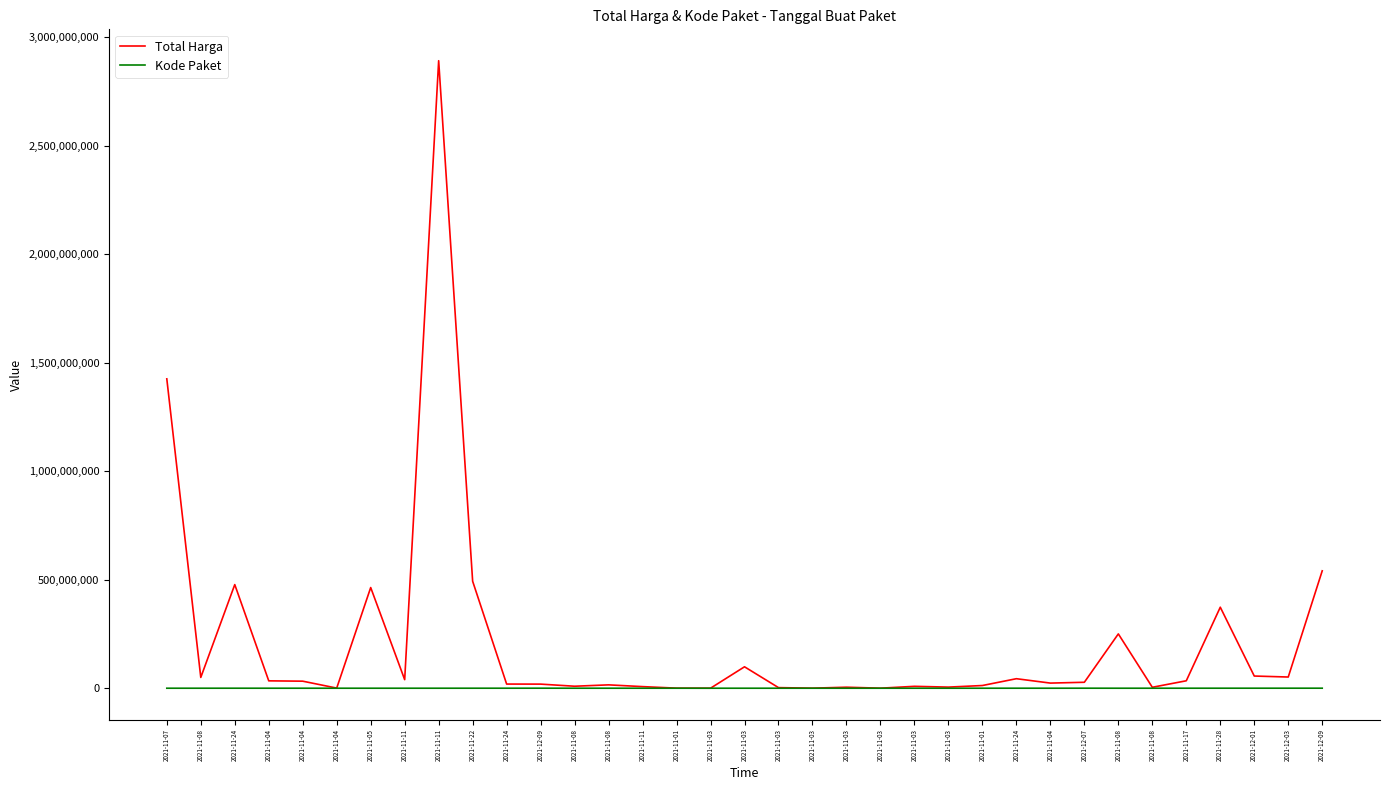

True or false: Kode Paket and Total Harga intersect in this chart.

False